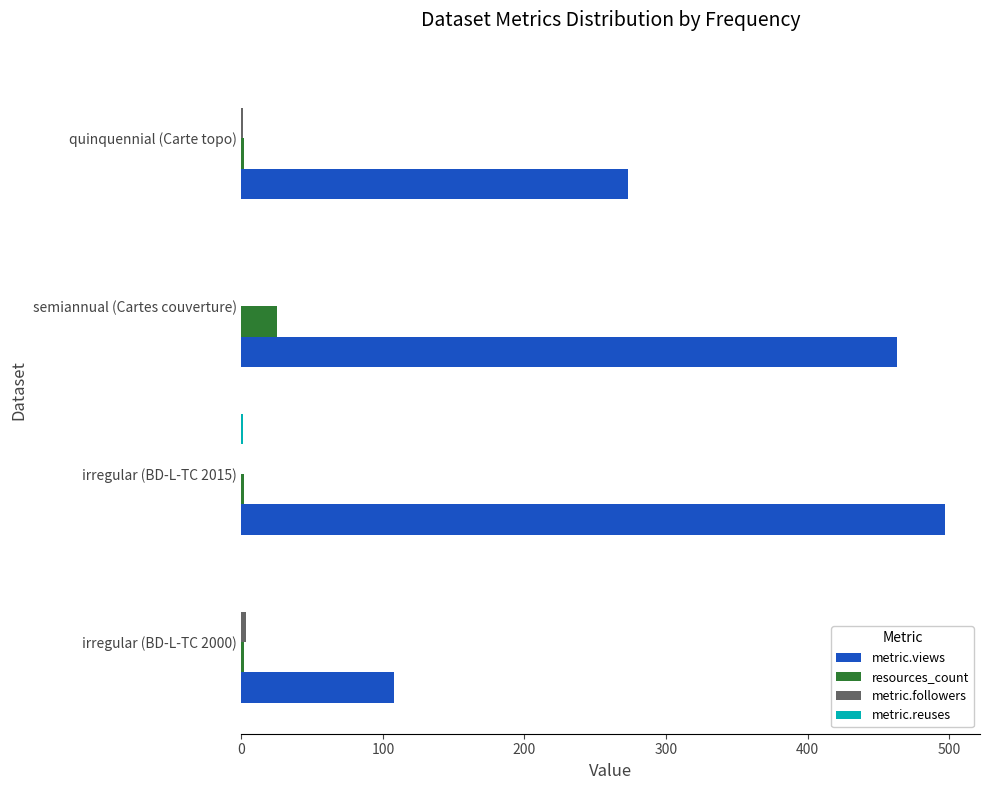

The resources_count series shows 2 at irregular (BD-L-TC 2000). True or false?

True